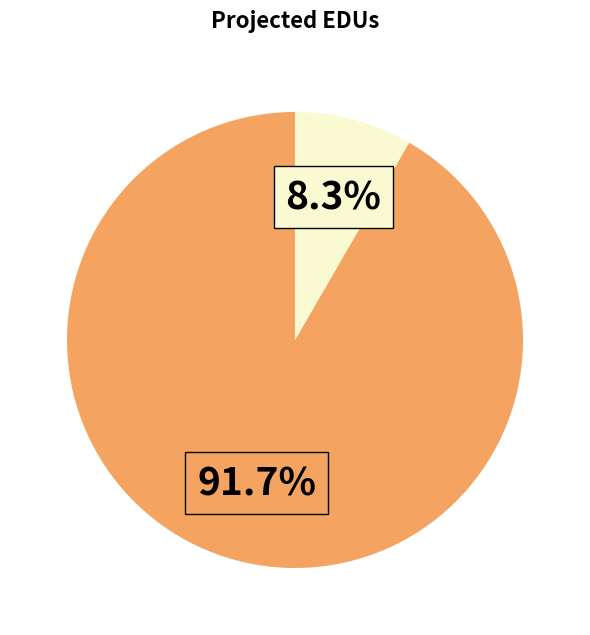

To the nearest percent, what is the average slice percentage?

50%